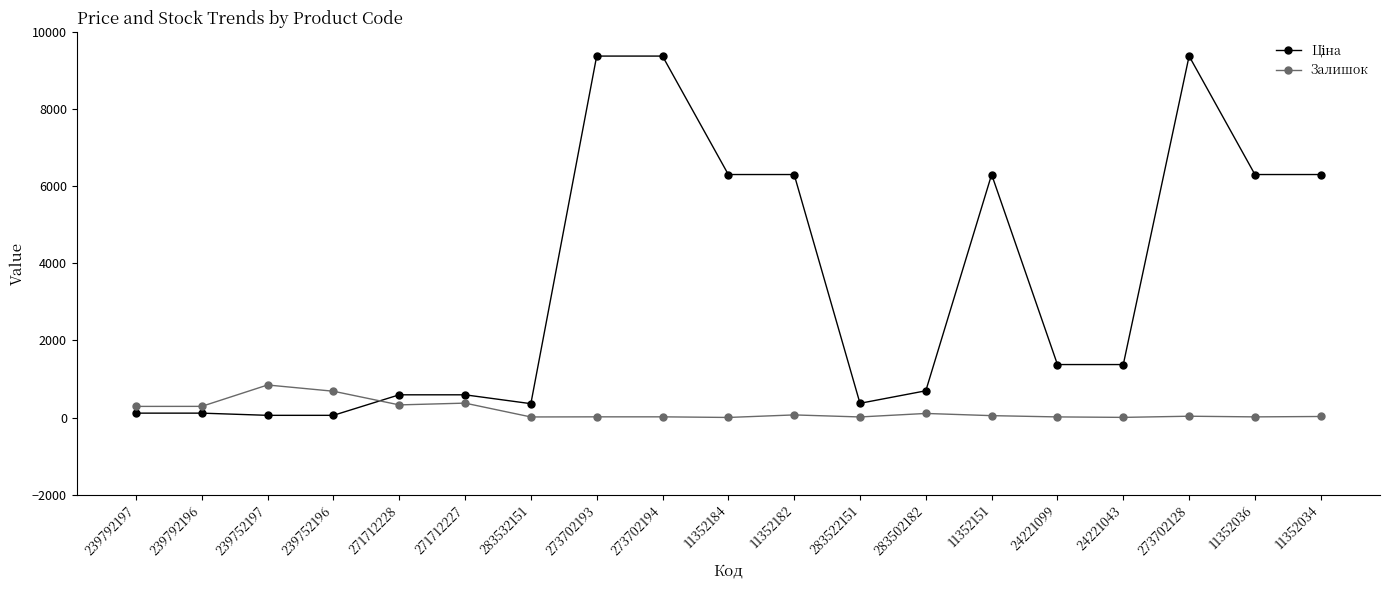

Is it true that Залишок equals 683.0 at 239752196?

True